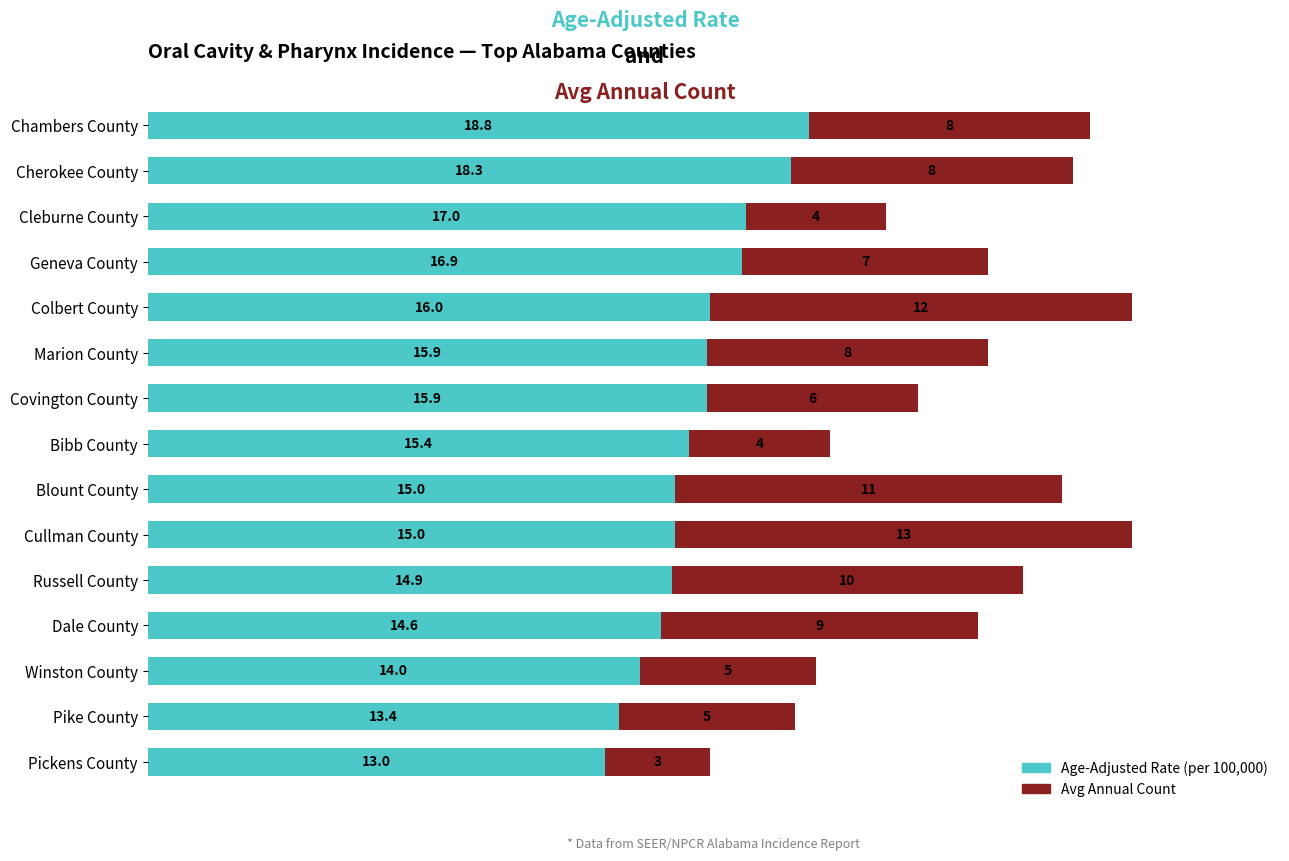

What is the total value across all series at Cullman County?

28.0